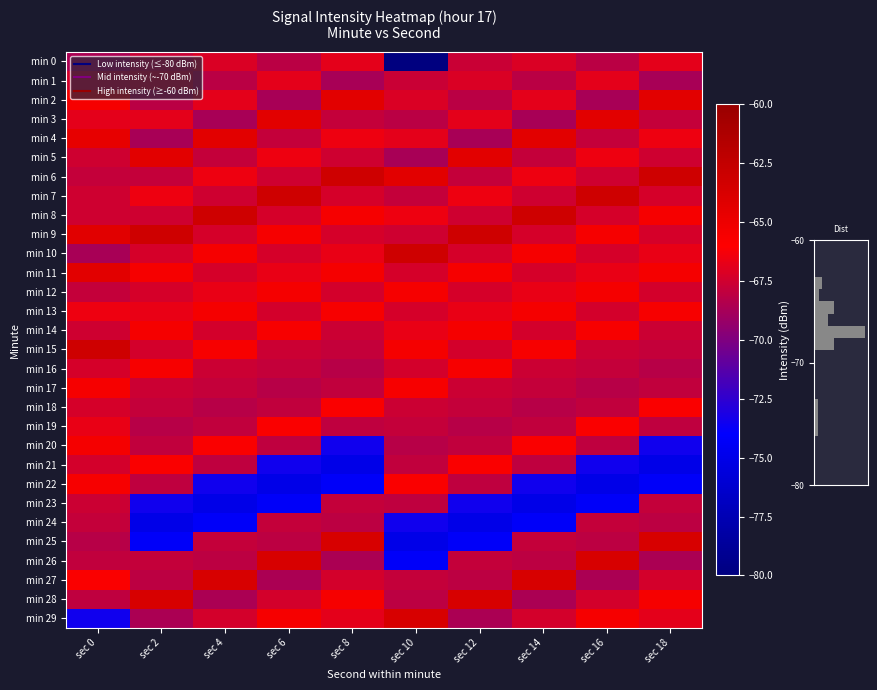

What is the greatest value displayed?

-63.2